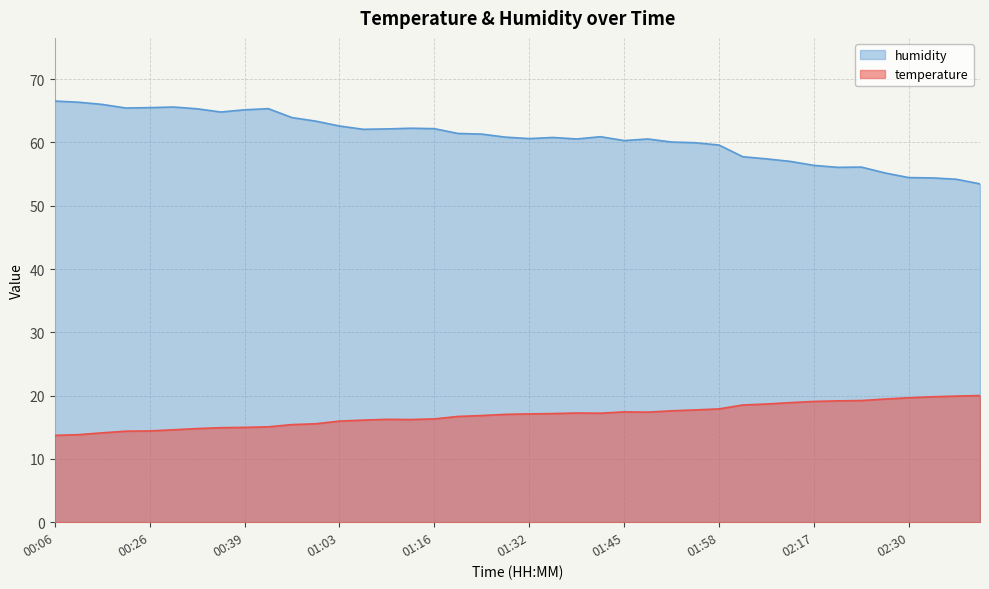

Between 01:54 and 02:14, which series saw the biggest shift?

humidity